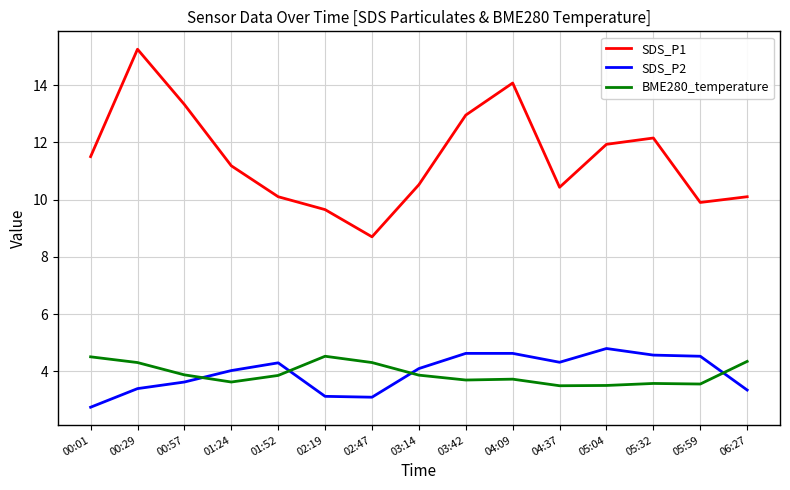

Read the BME280_temperature value at 05:59.

3.6